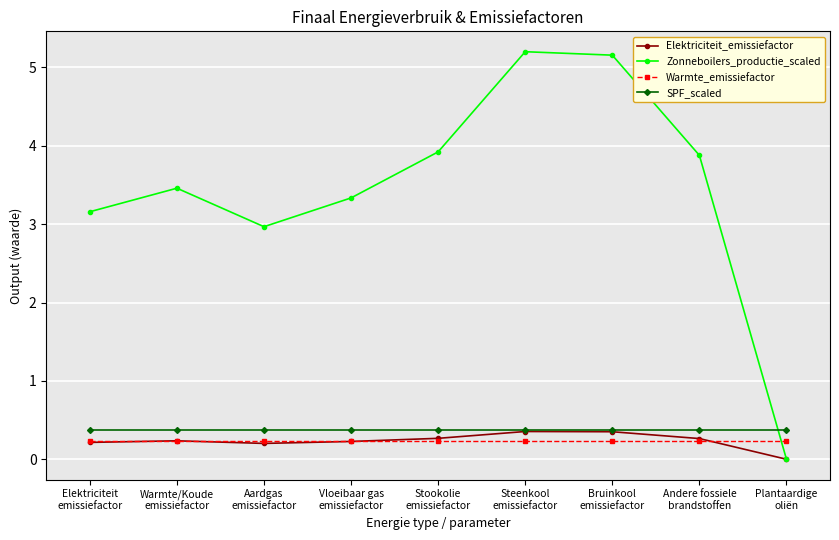

True or false: Warmte_emissiefactor and SPF_scaled cross at least once.

False